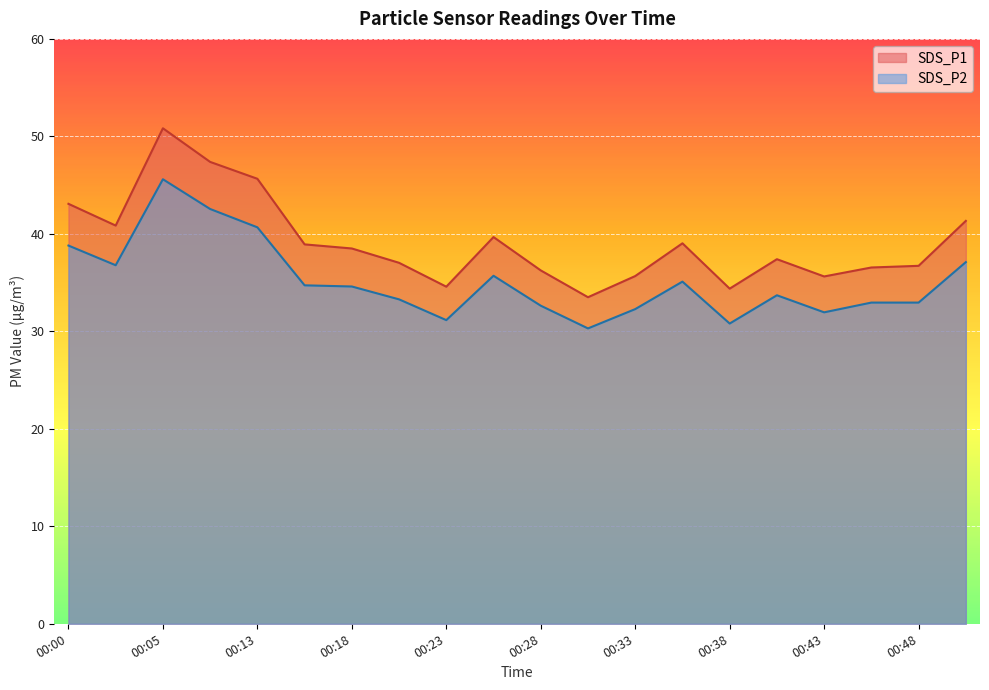

True or false: SDS_P2 and SDS_P1 intersect in this chart.

False